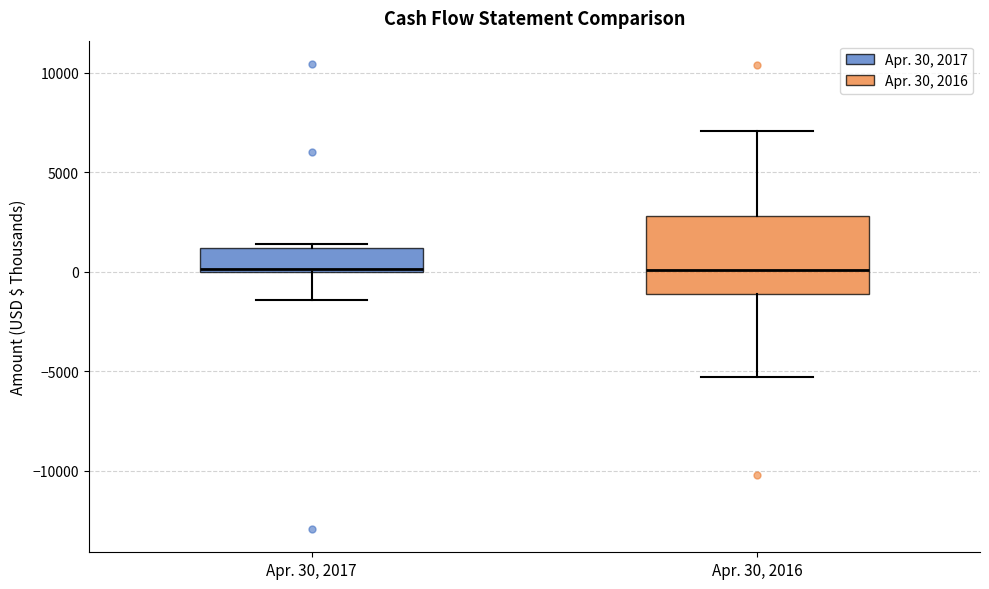

Reading left to right, read every box against the y-axis: the position of its median line, the range the box covers, and the ends of its whiskers. The values are not printed on the chart, so give them approximately, as read against the axis.

Apr. 30, 2017: median 0 (just above the box's lower edge), box 0 to 1000, whiskers -1500 to 1500
Apr. 30, 2016: median 0, box -1000 to 3000, whiskers -5500 to 7000